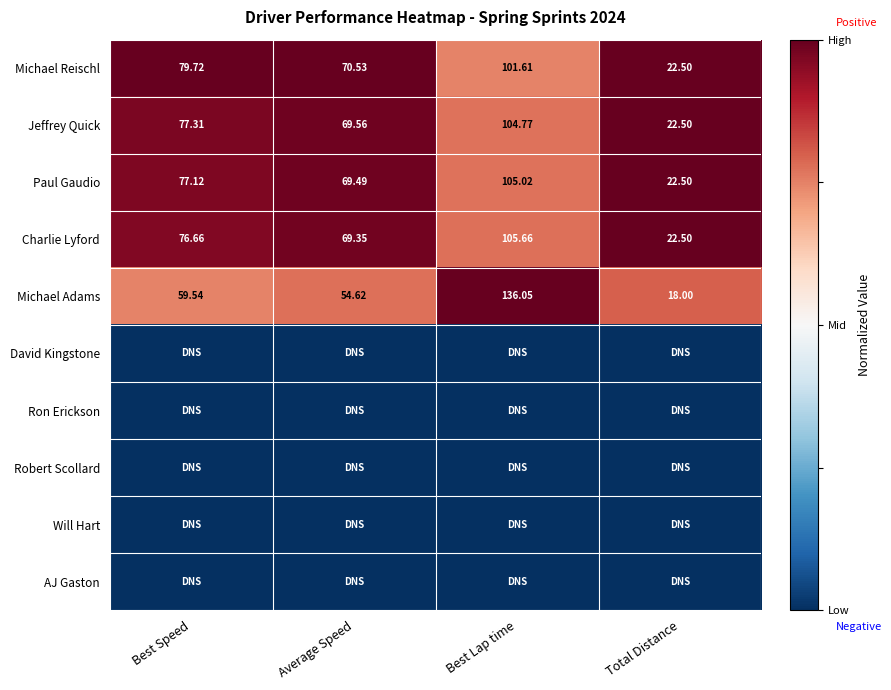

Is the value of Jeffrey Quick at Average Speed greater than the value of Charlie Lyford at Total Distance?

Yes